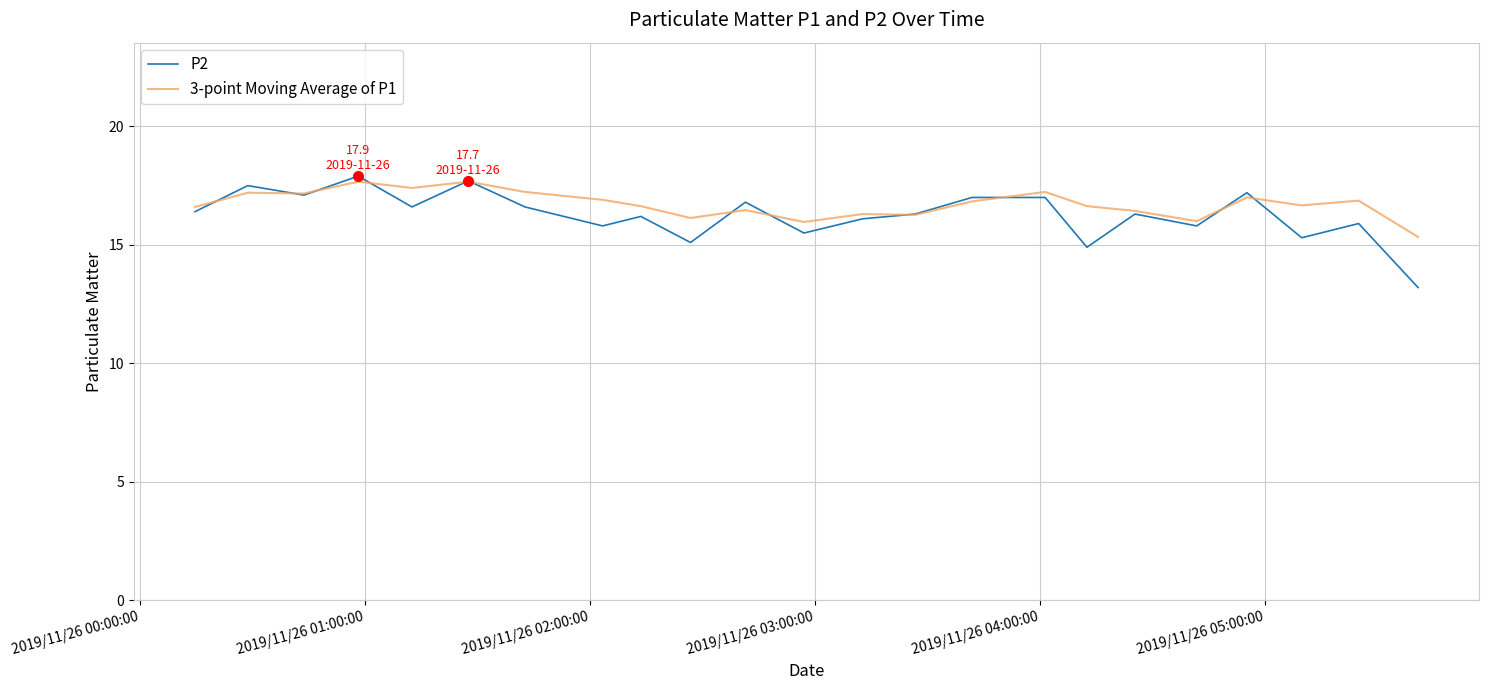

Which series has the widest spread of values?

P2